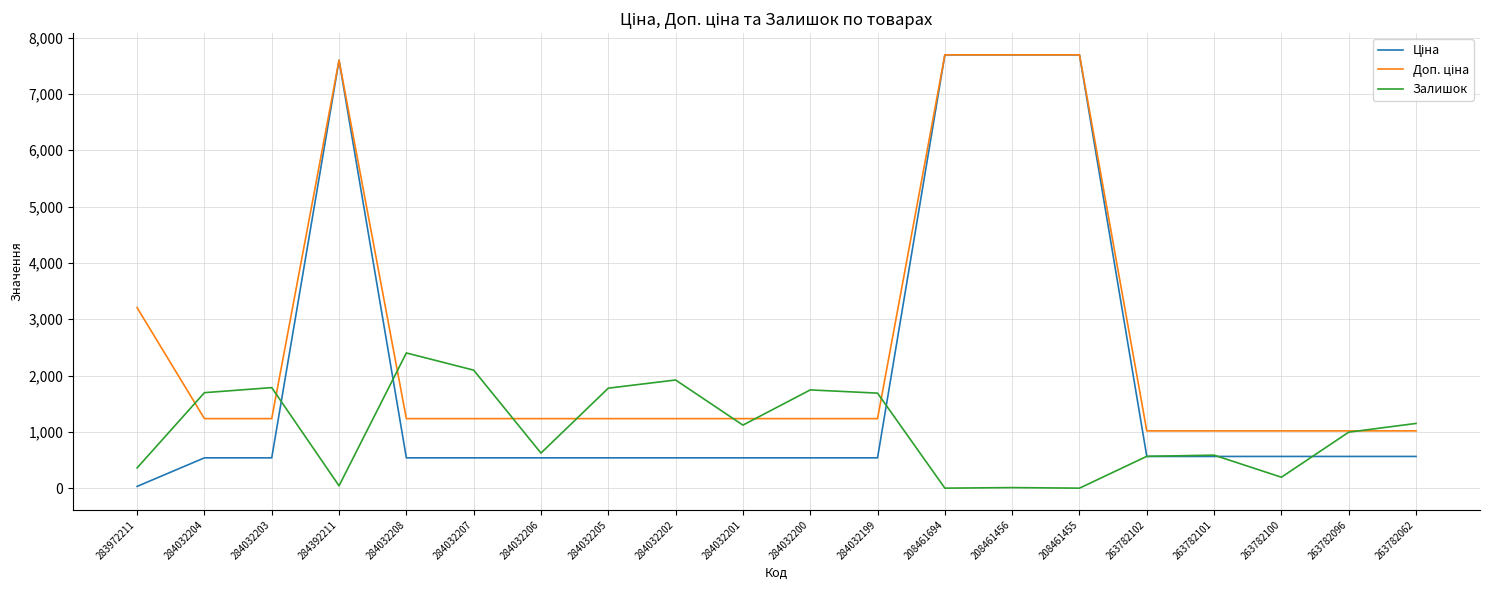

What is the difference between the highest and lowest values at 263782062?

586.0